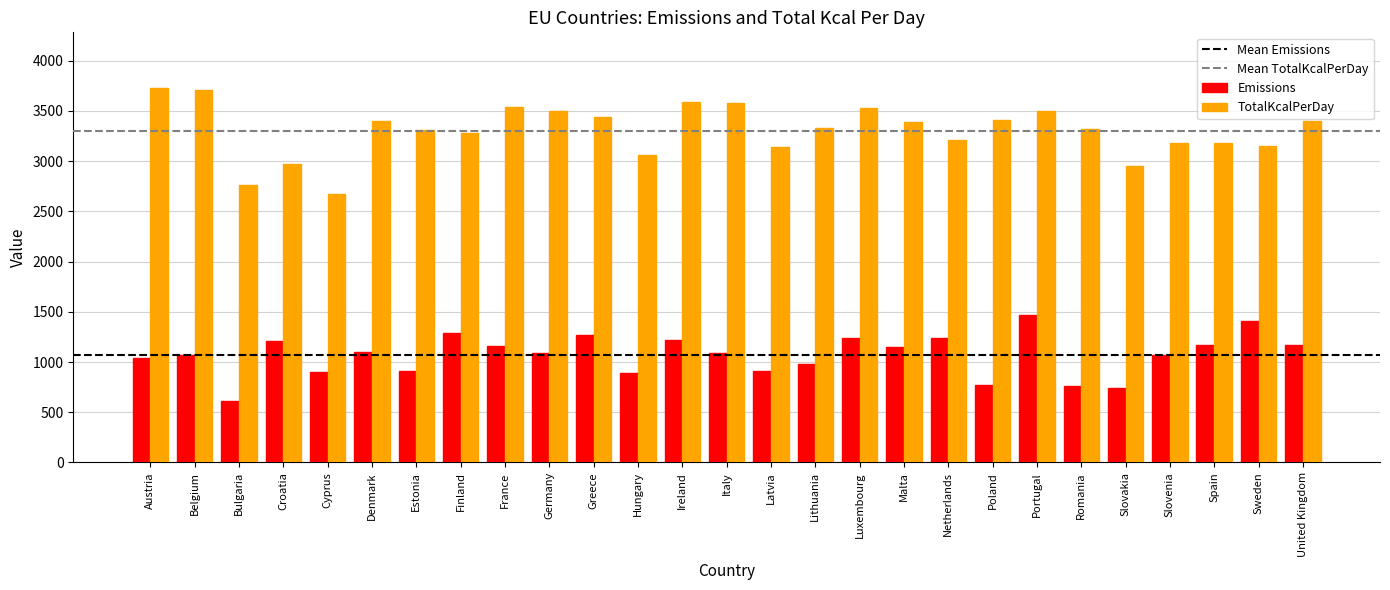

What position from the left is Cyprus?

5